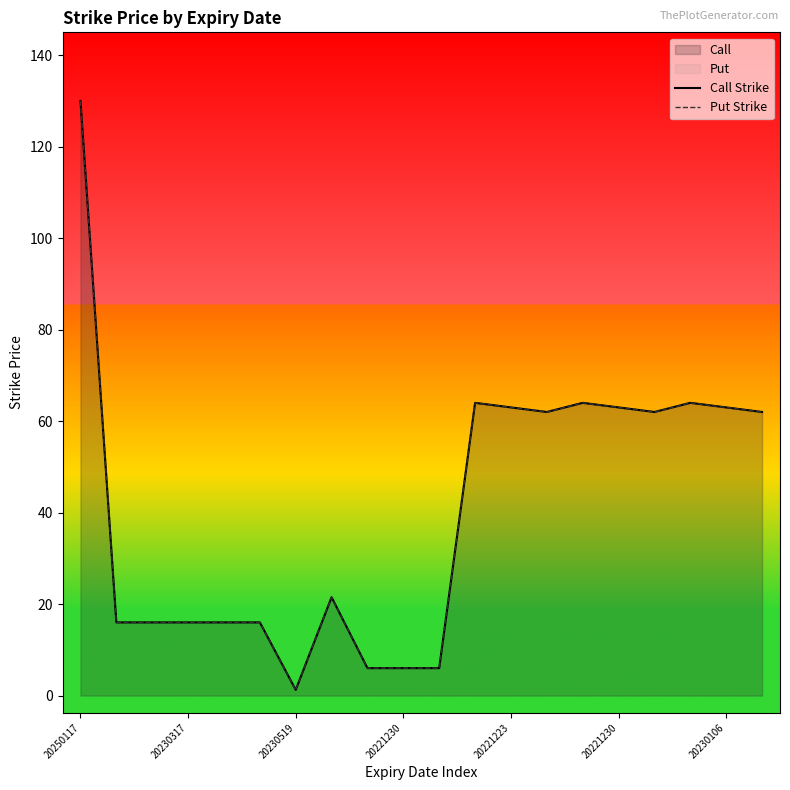

What is the average value of the Put Strike series?

40.9